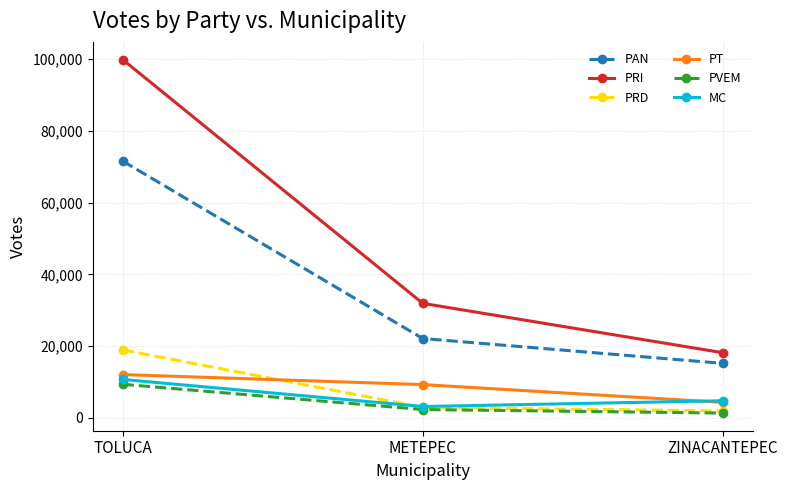

What is the difference between the PT values at ZINACANTEPEC and METEPEC?

4957